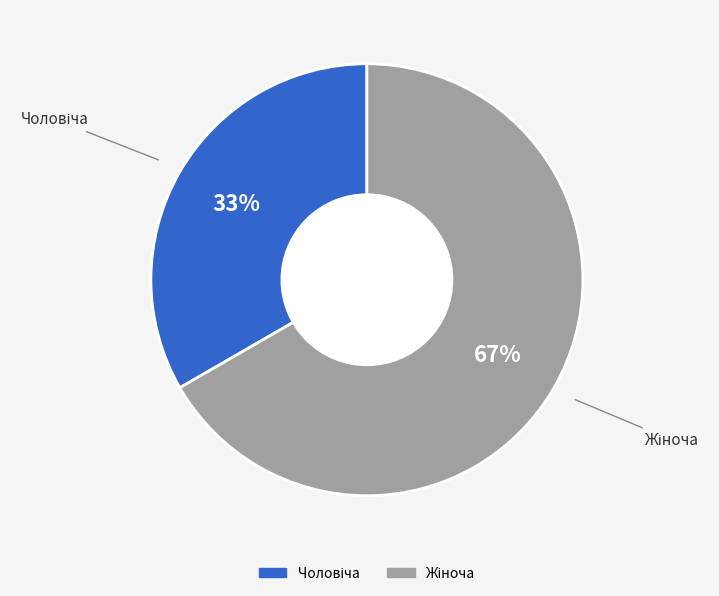

Is there a majority slice in this chart?

Yes